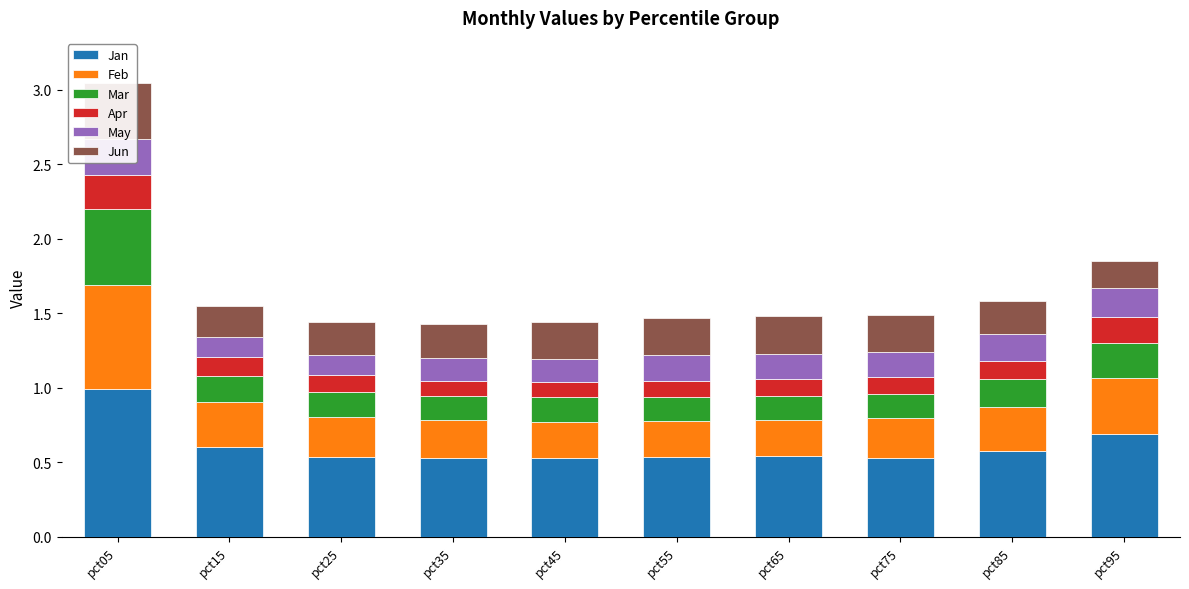

List the series in order of their peak value, highest first.

Jan, Feb, Mar, Jun, May, Apr